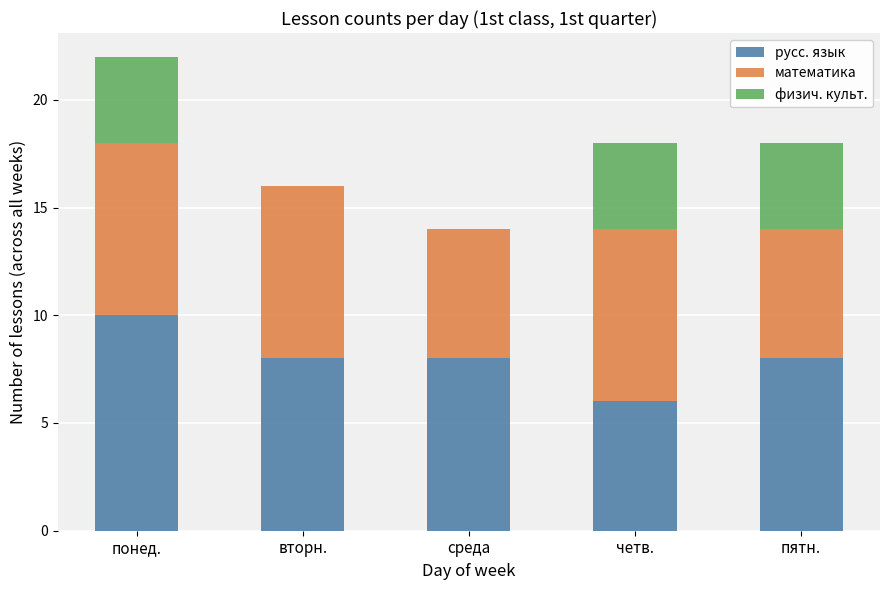

Reading right to left, list the values for the русс. язык series.

пятн.=8	четв.=6	среда=8	вторн.=8	понед.=10